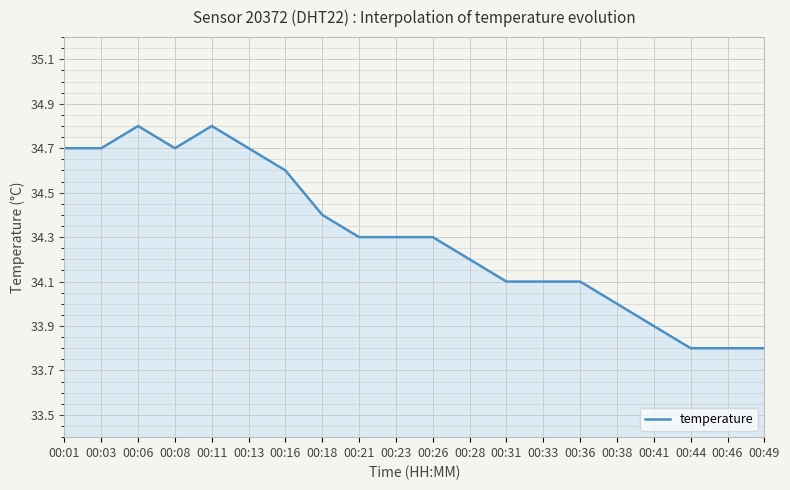

Approximately how many times larger is the value at 00:41 compared to 00:01?

1.0